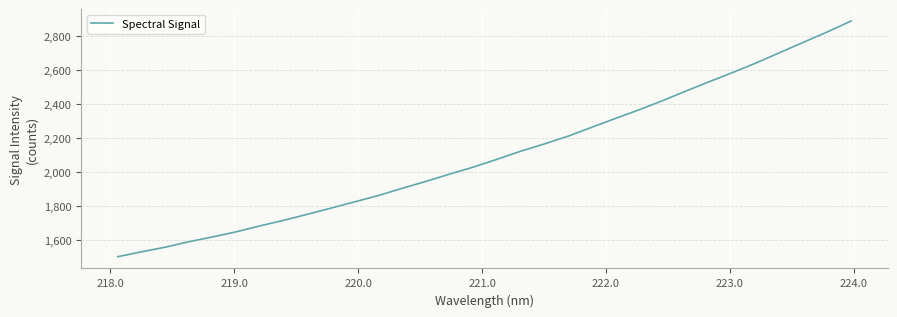

What is the smallest value displayed?

1503.5